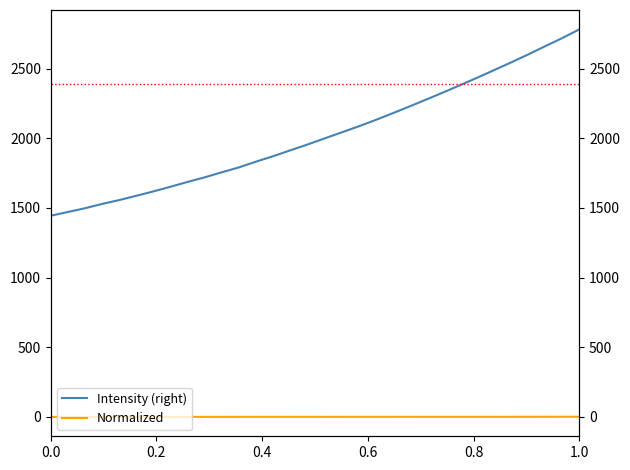

What is the sum of all Normalized values?

13.9